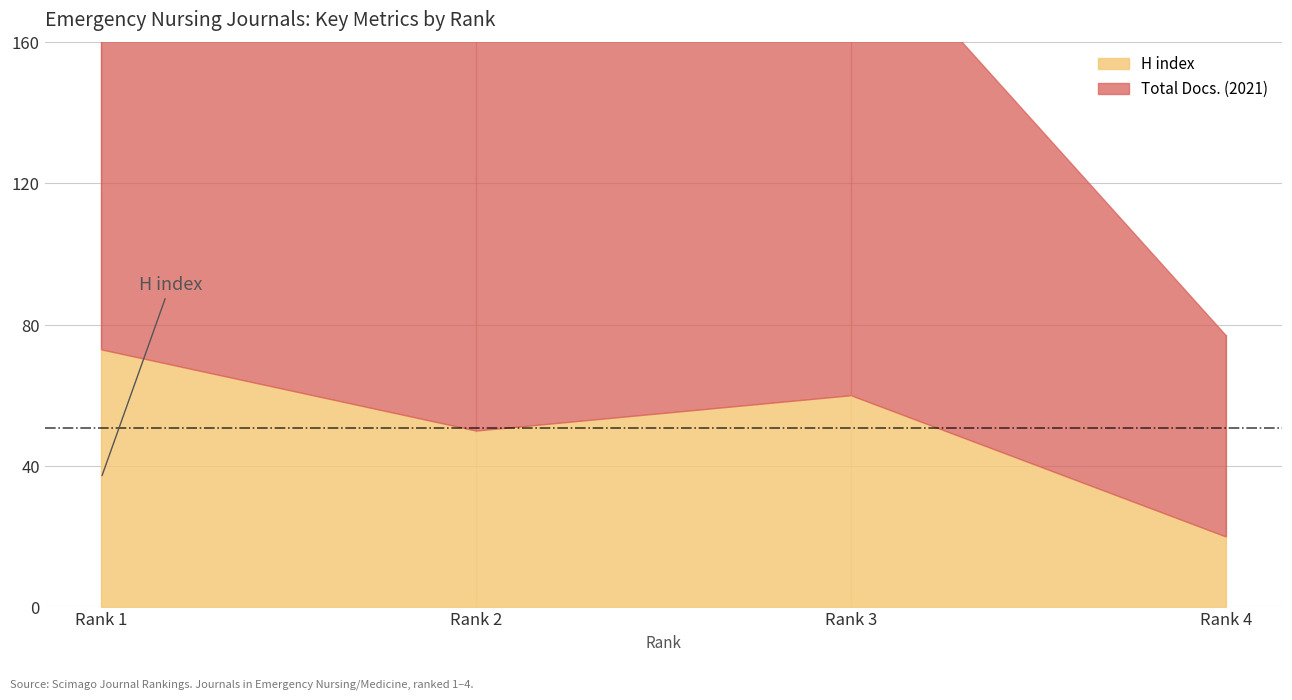

At which category does Total Docs. (2021) reach its first local peak?

Rank 3